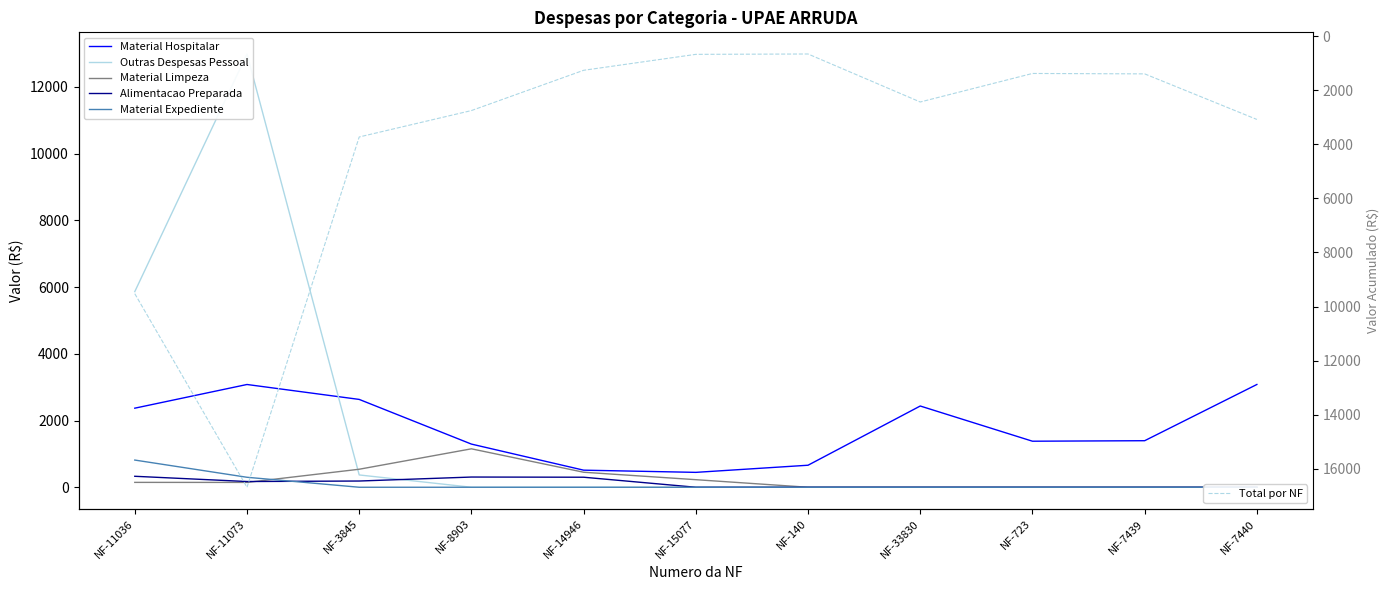

At which category is the sum across all series the highest?

NF-11073